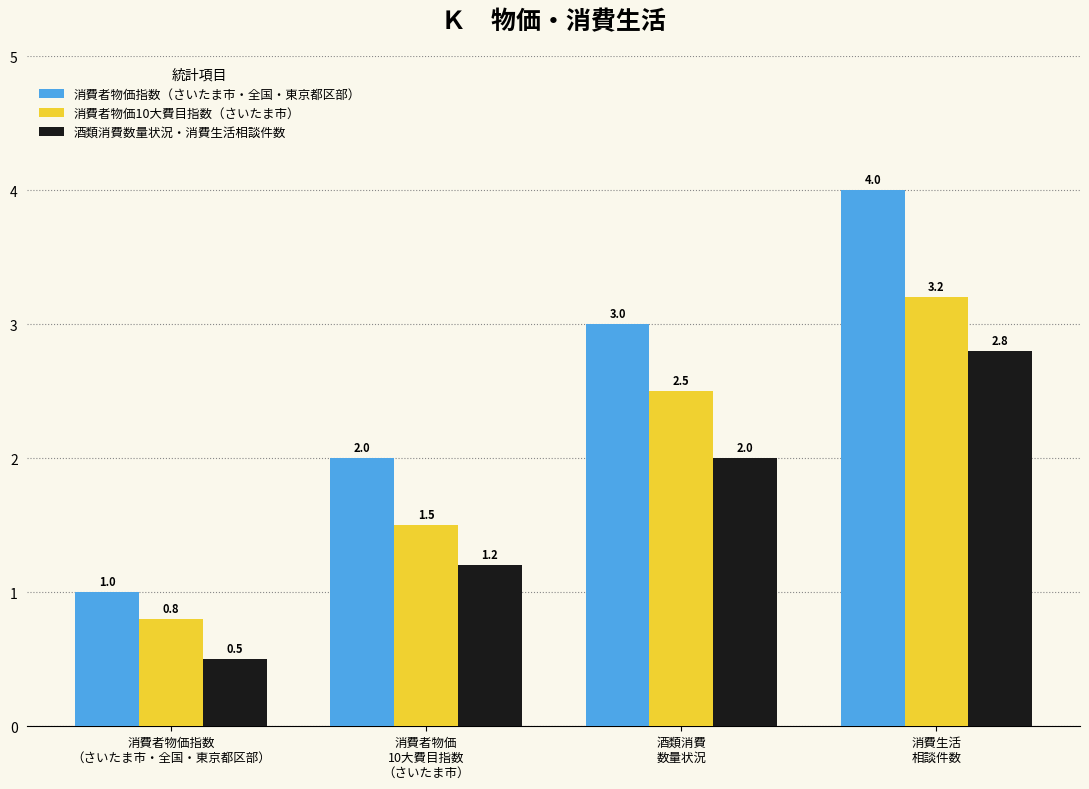

Count the 消費者物価指数（さいたま市・全国・東京都区部） values in the range 2 to 4.

3